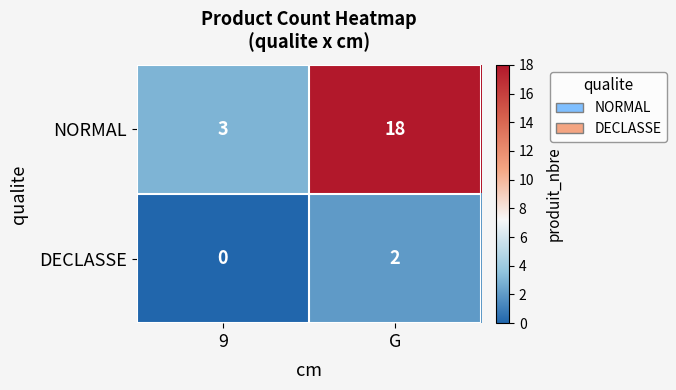

Which series has the widest spread of values?

NORMAL